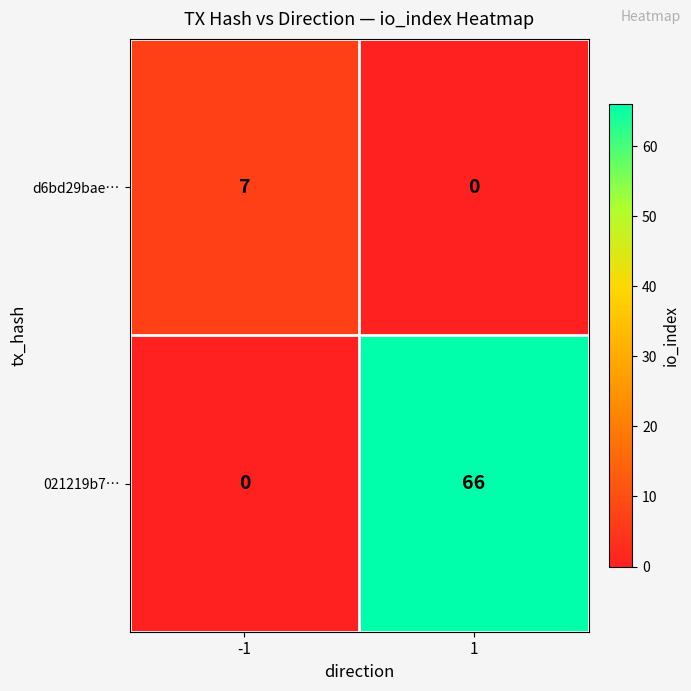

List the series in order of their overall mean, highest first.

021219b7…, d6bd29bae…